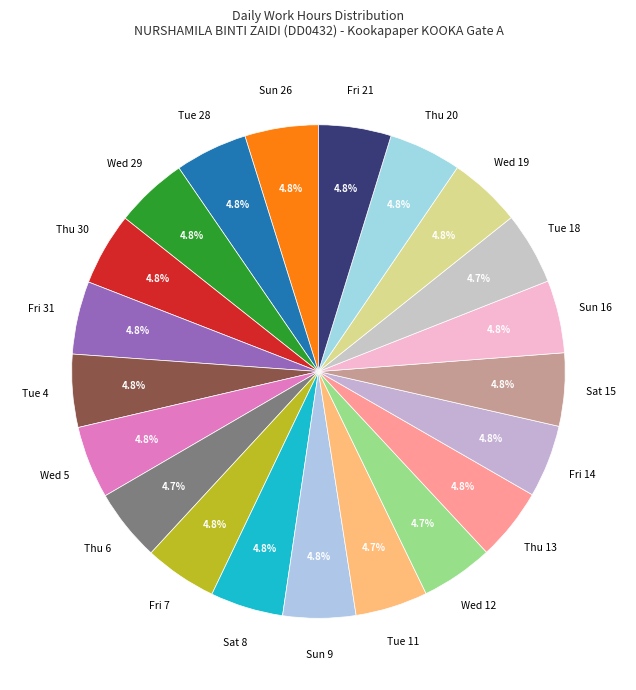

How many slices are in this pie chart?

21